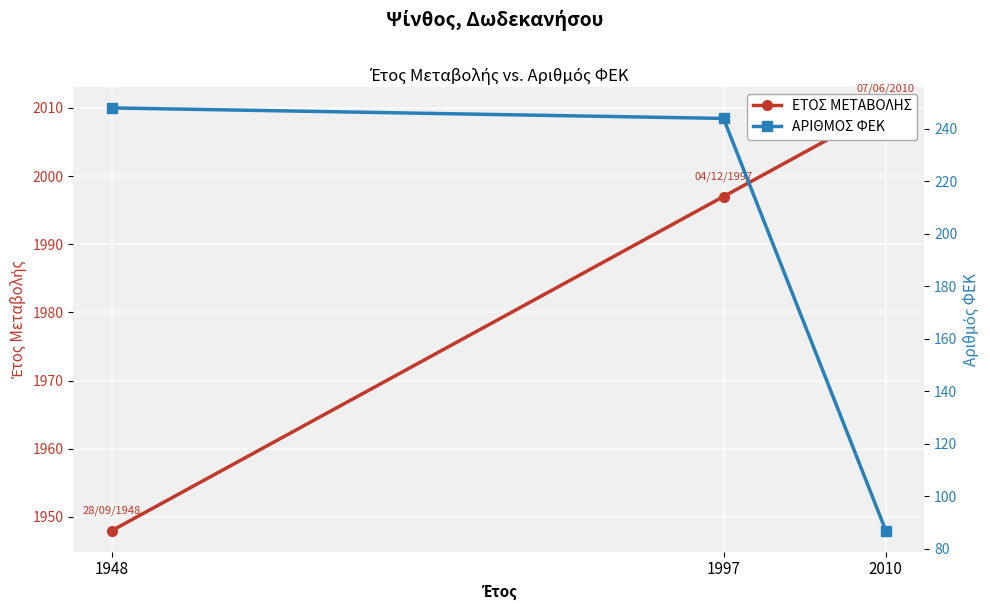

How many lines are shown in the chart?

2